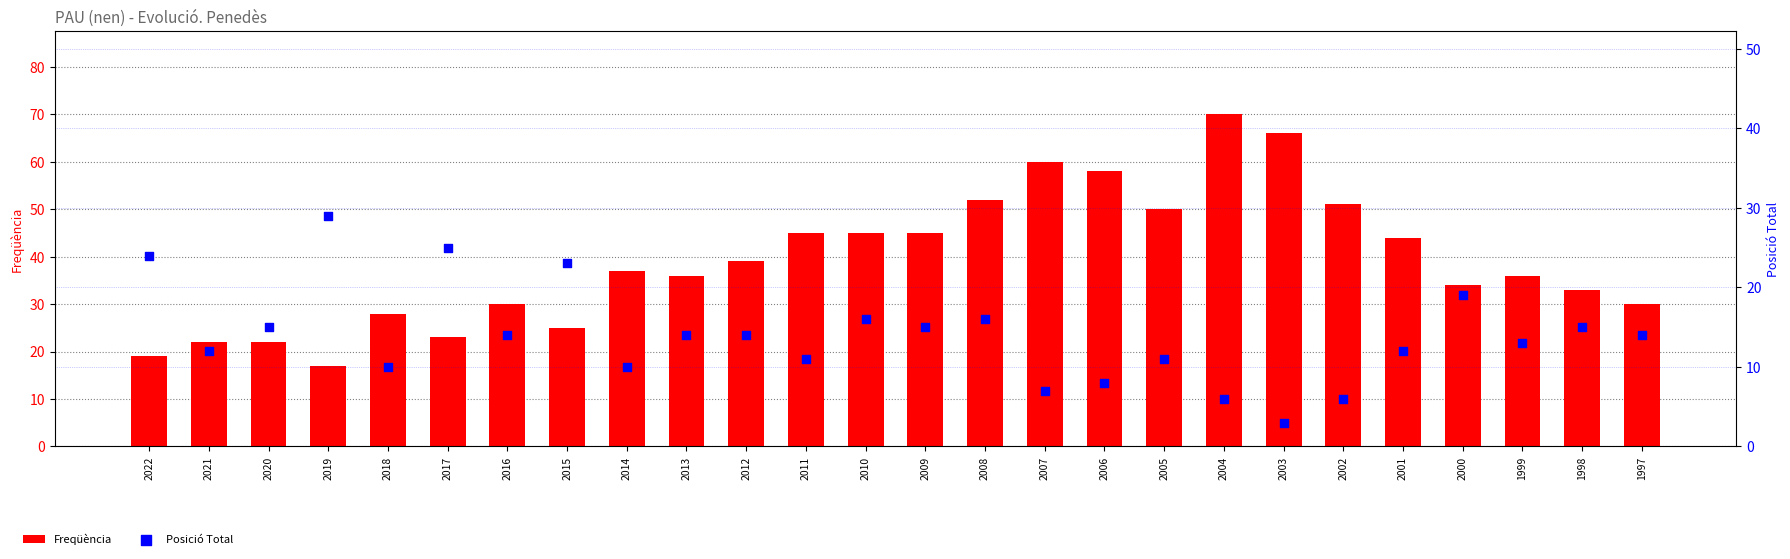

Which series reaches the maximum Y coordinate?

Freqüència